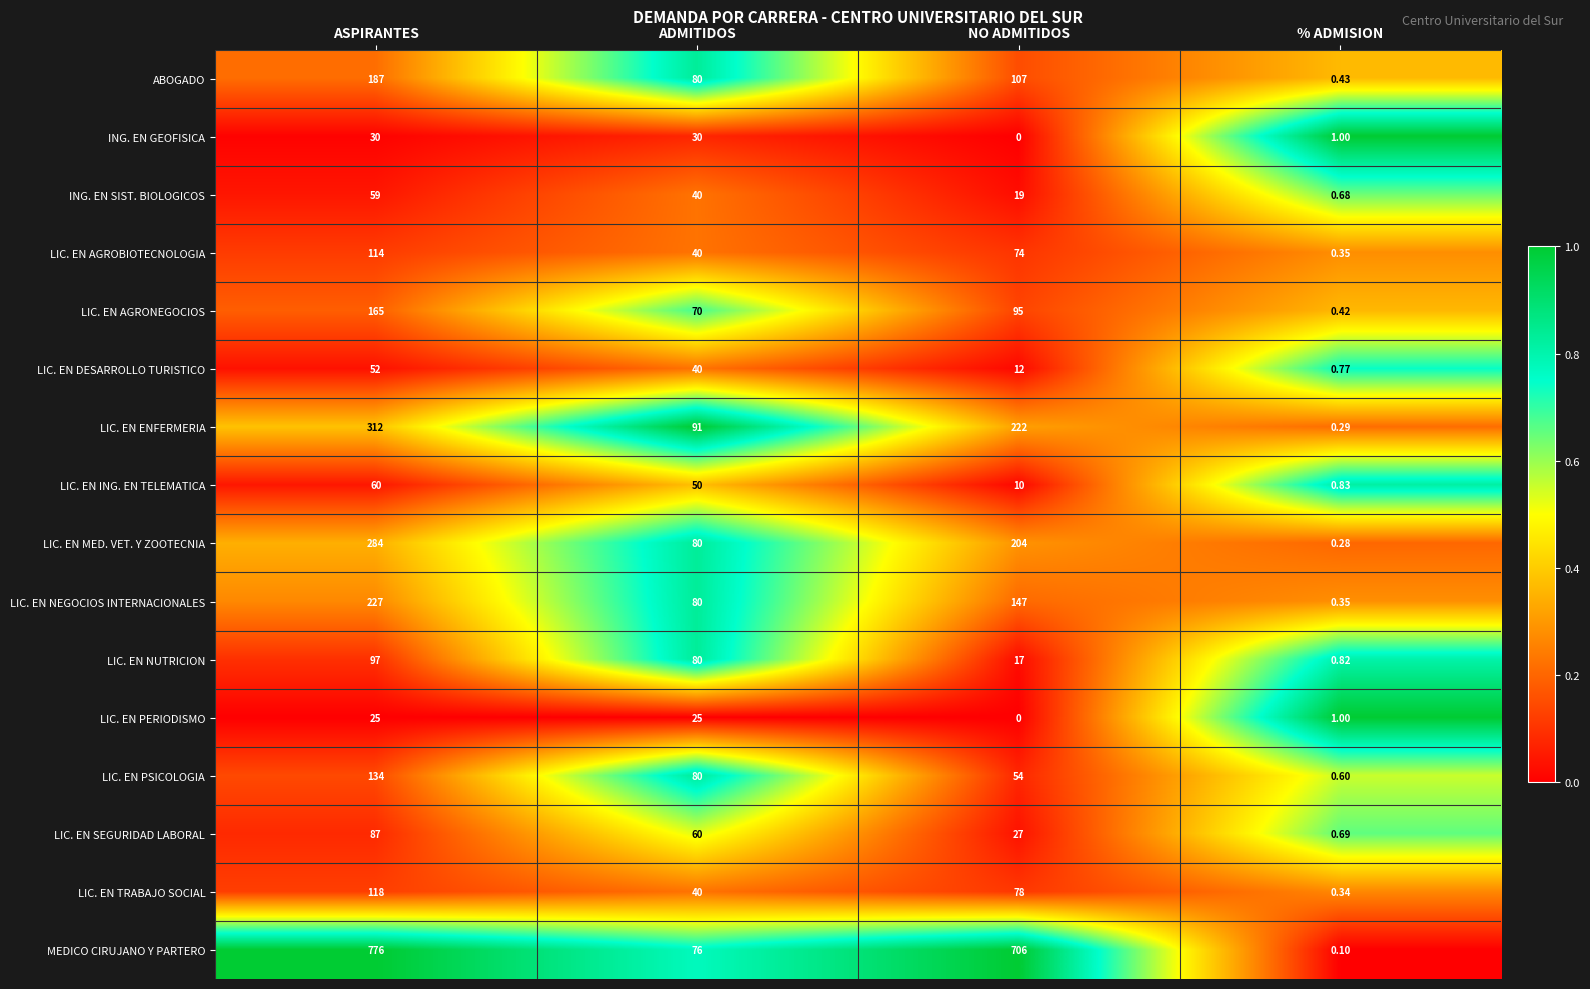

Which category has the highest value in the LIC. EN NUTRICION series?

ASPIRANTES